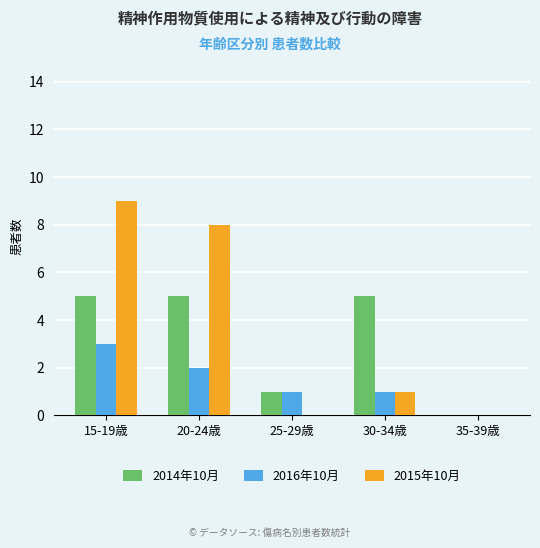

Reading right to left, what are all the values shown in this chart?

2014年10月: 0	5	1	5	5
2016年10月: 0	1	1	2	3
2015年10月: 0	1	0	8	9